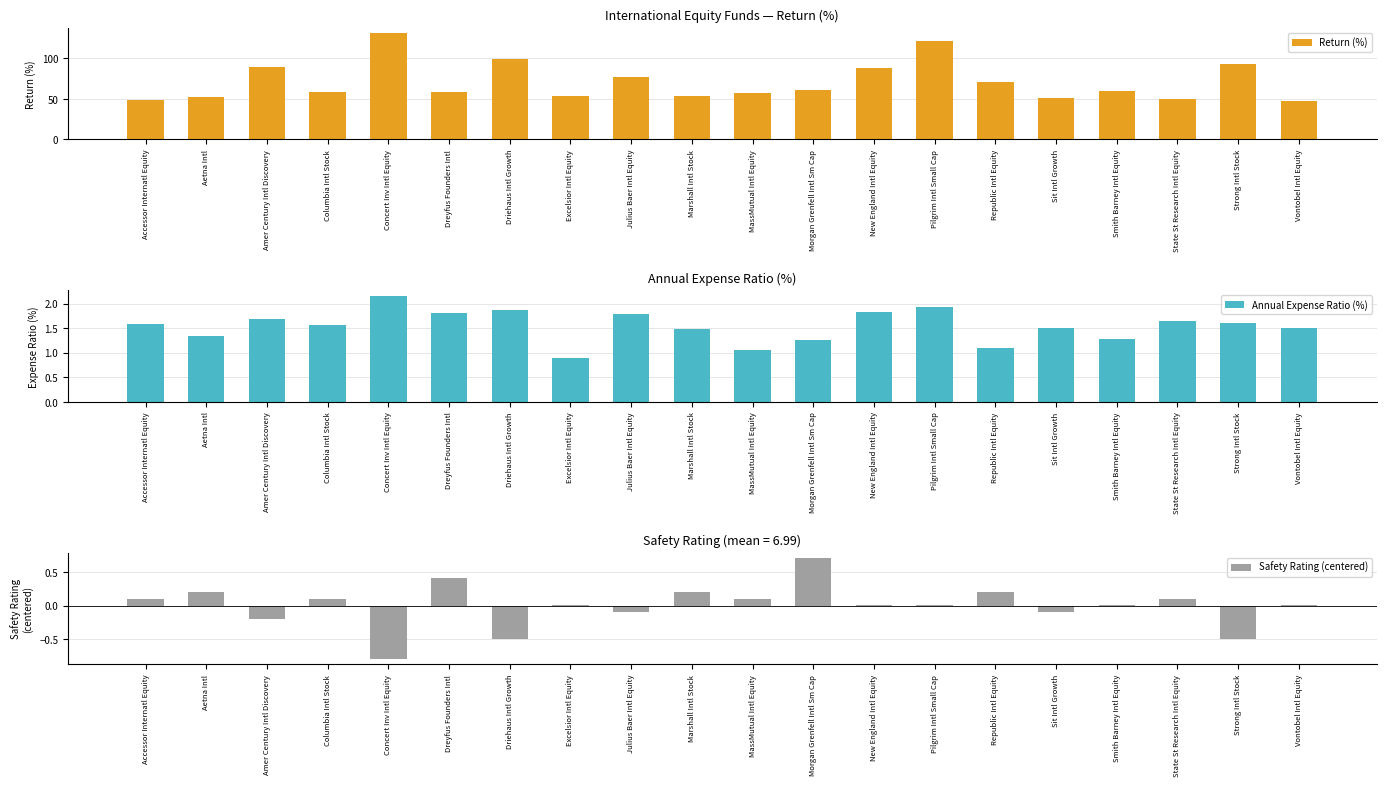

Which series changed the most between MassMutual Intl Equity and New England Intl Equity?

Return (%)